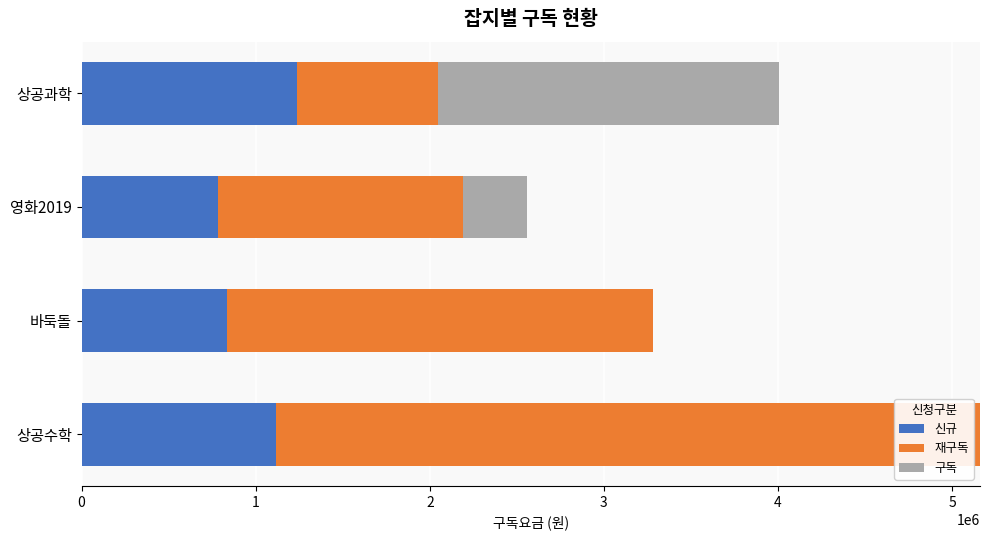

What is the sum of all 신규 values?

3971100